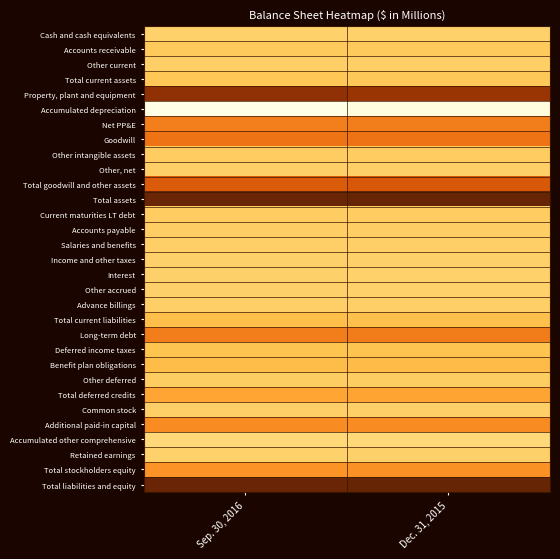

Rank the series by their maximum value, from lowest to highest.

Accumulated depreciation, Accumulated other comprehensive, Cash and cash equivalents, Other accrued, Retained earnings, Interest, Income and other taxes, Common stock, Salaries and benefits, Other current, Other, net, Advance billings, Accounts payable, Other deferred, Current maturities LT debt, Other intangible assets, Accounts receivable, Total current assets, Deferred income taxes, Total current liabilities, Benefit plan obligations, Total deferred credits, Total stockholders equity, Additional paid-in capital, Net PP&E, Long-term debt, Goodwill, Total goodwill and other assets, Property, plant and equipment, Total assets, Total liabilities and equity